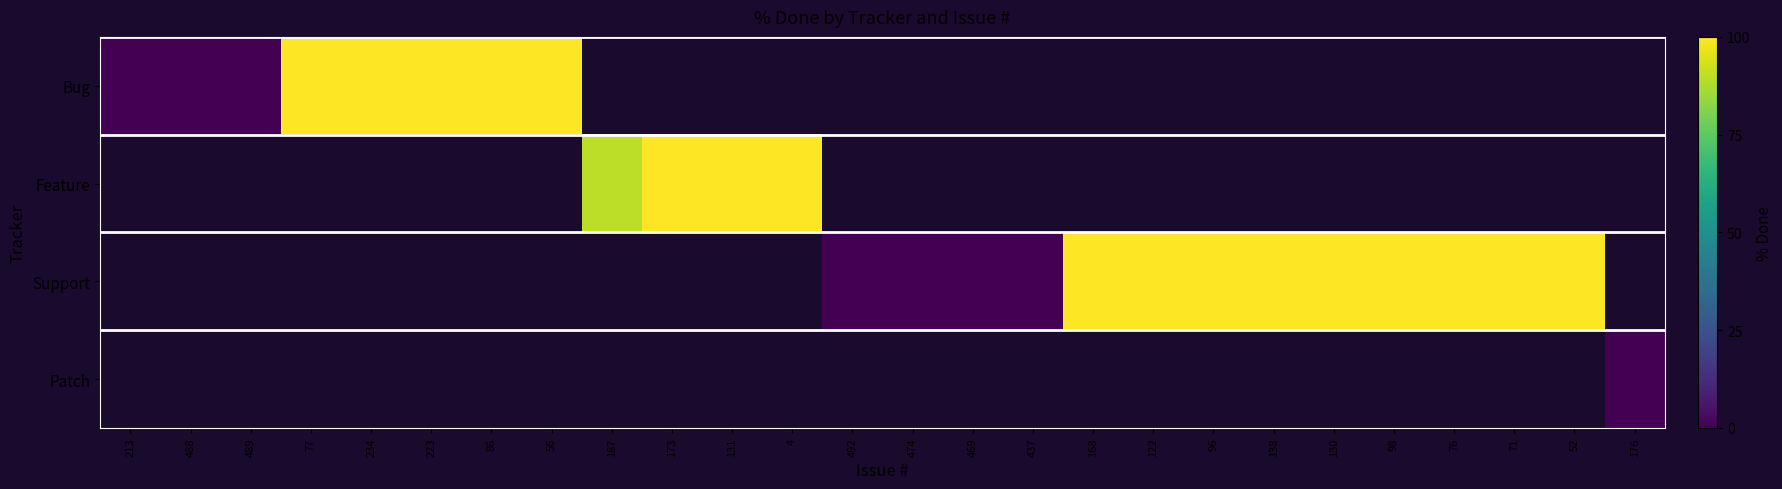

At how many categories does at least one series exceed 0?

18